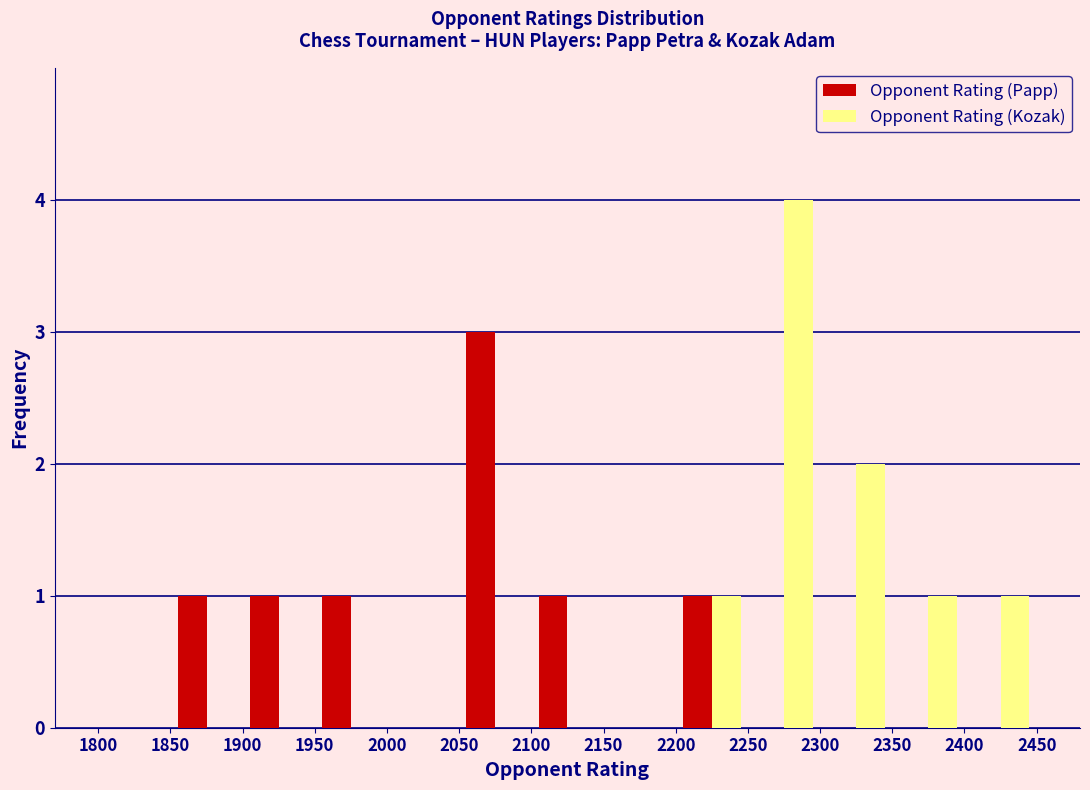

What is the height of the Opponent Rating (Papp) bar covering 1900 to 1950 on the x-axis? The values are not printed on the chart, so give them approximately, as read against the axis.

1